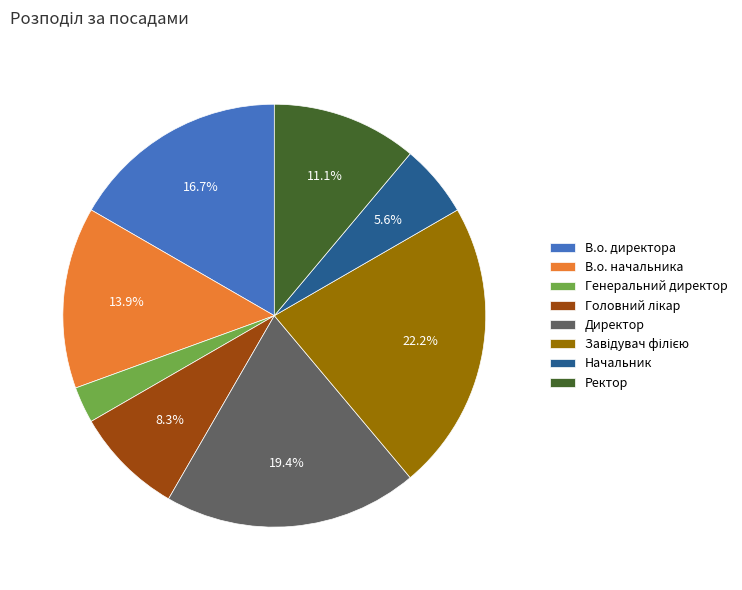

Count the number of slices in the pie.

8